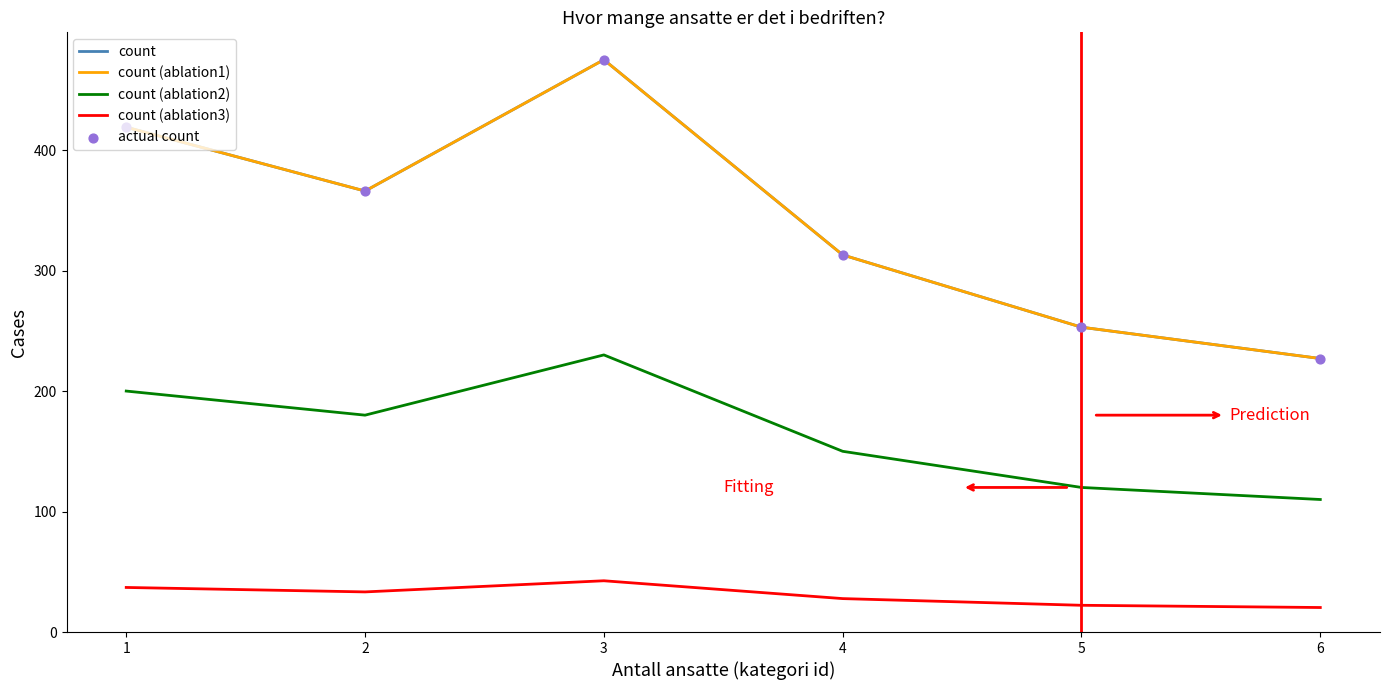

At how many categories does at least one series exceed 188?

6